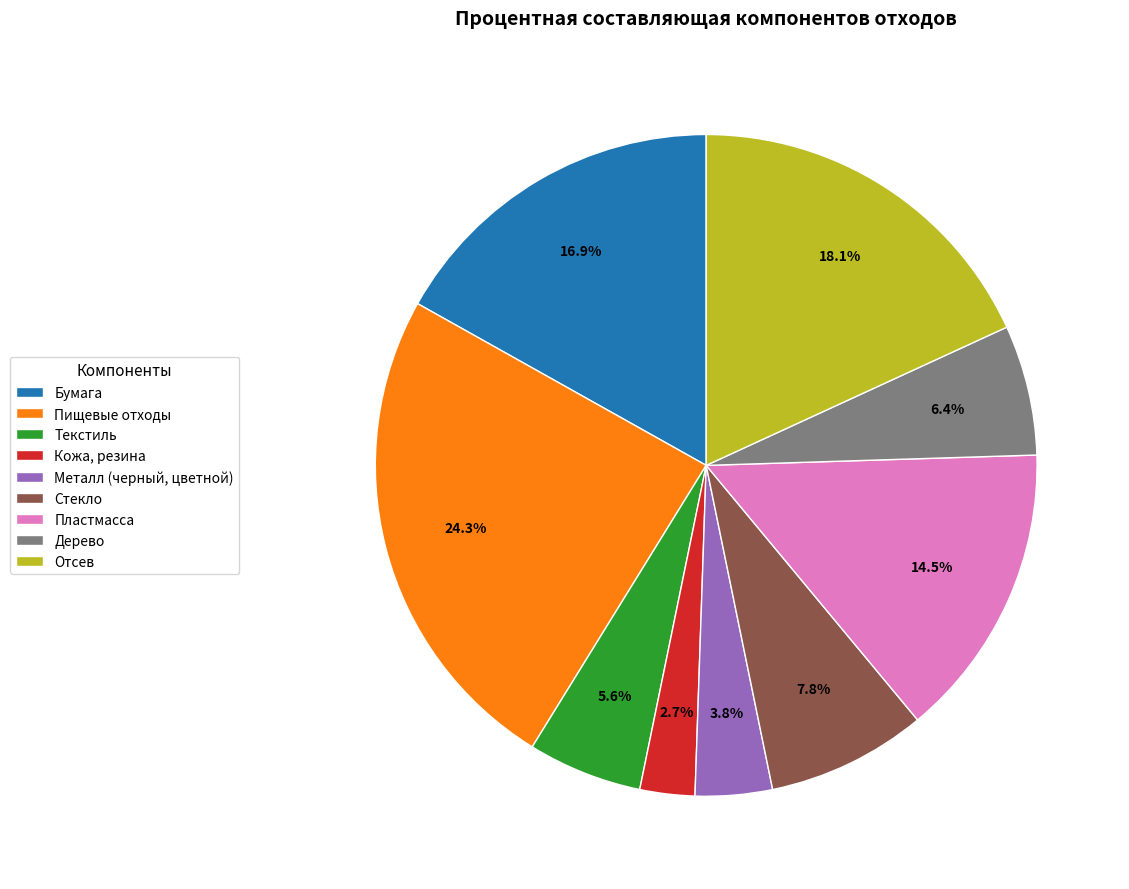

The Пищевые отходы slice represents 24% of the pie. True or false?

True